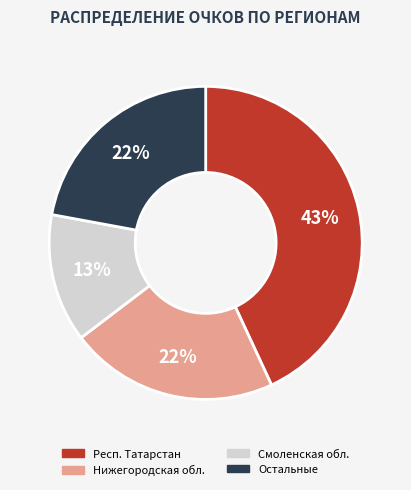

To the nearest percent, what is the difference between the largest and smallest slice percentages?

30%